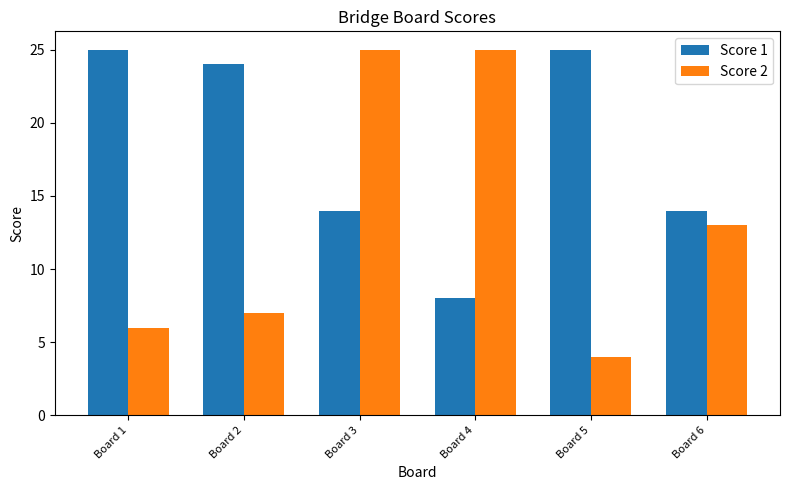

Which series has the widest spread of values?

Score 2